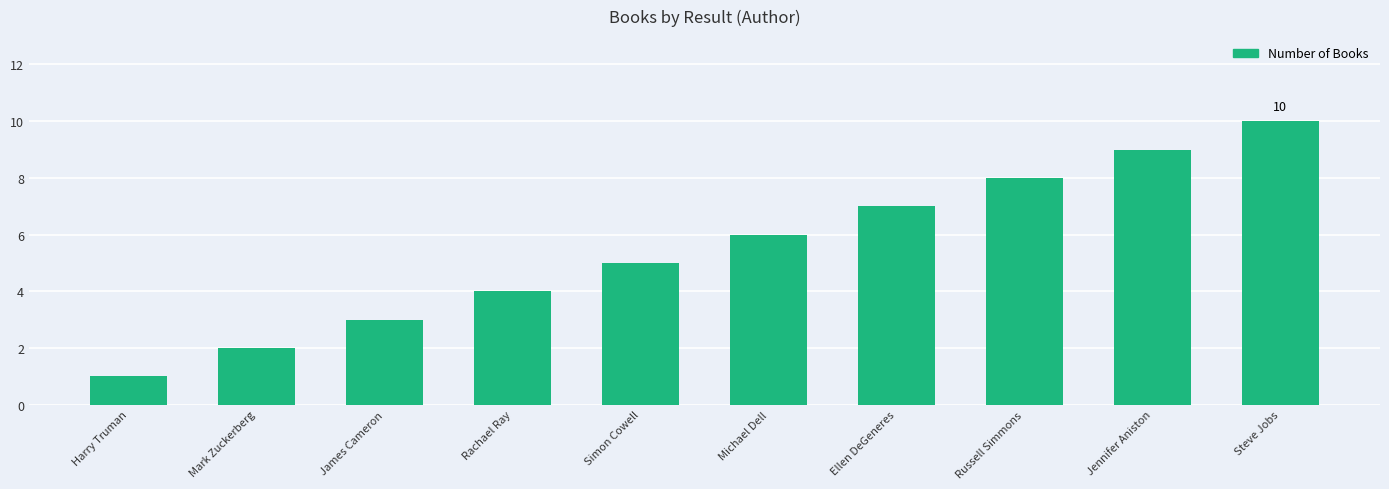

List the labels in order of value, largest first.

Steve Jobs, Jennifer Aniston, Russell Simmons, Ellen DeGeneres, Michael Dell, Simon Cowell, Rachael Ray, James Cameron, Mark Zuckerberg, Harry Truman